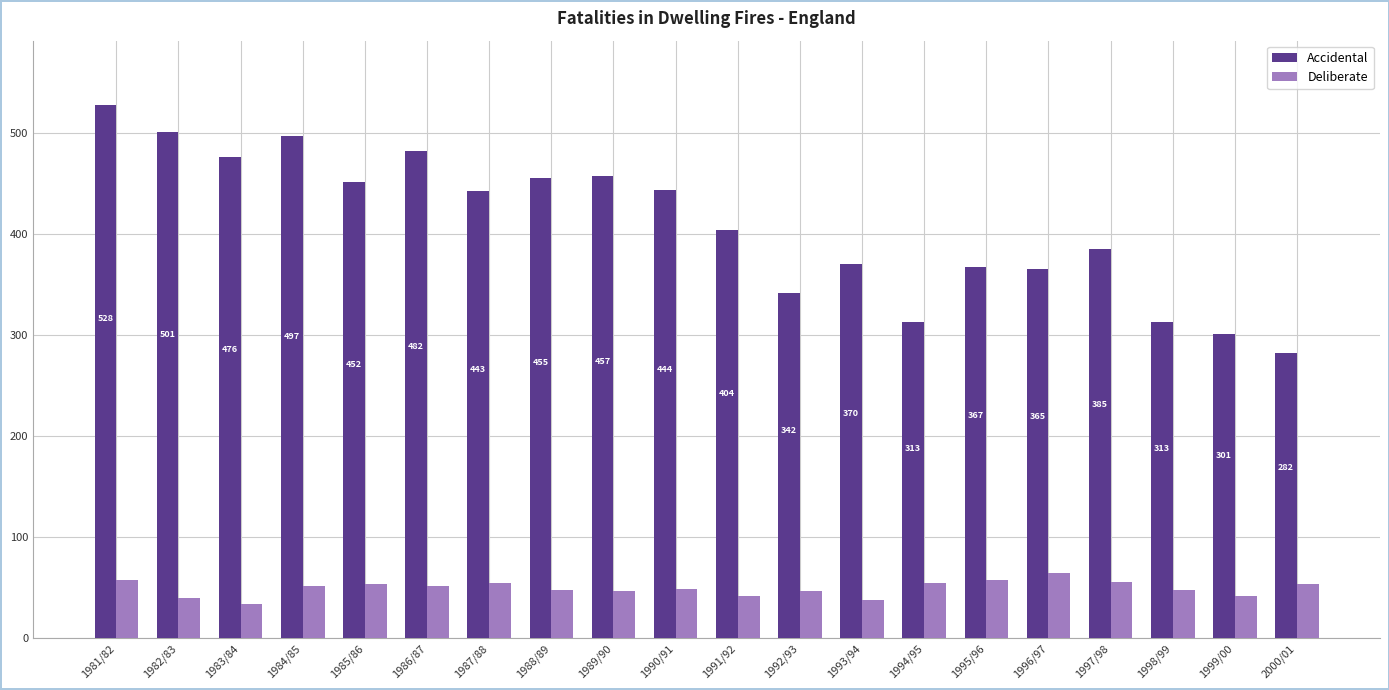

The value of Accidental at 1996/97 is 365. True or false?

True